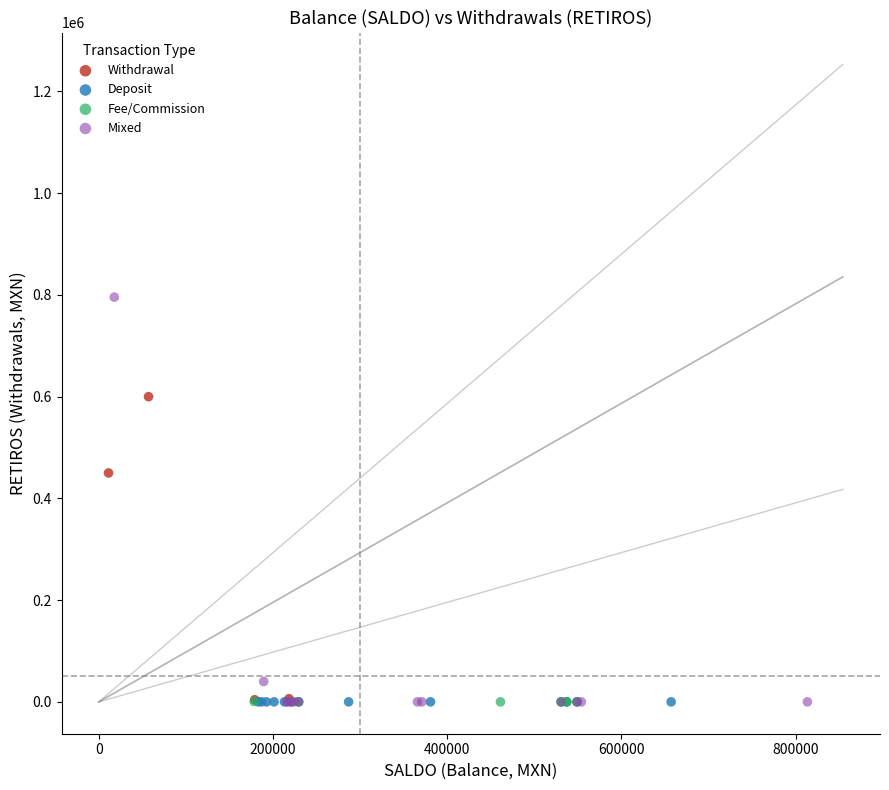

Which series contains the highest Y value?

Mixed